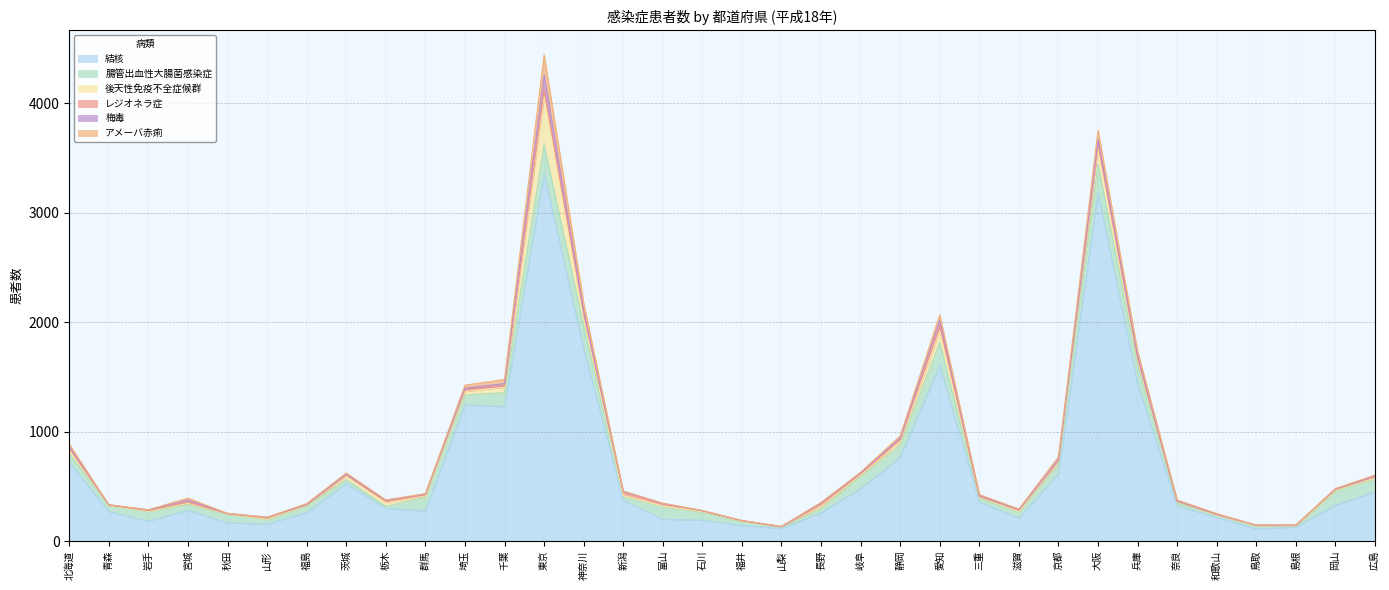

What is the difference between the second highest and minimum values in the 結核 series?

3069